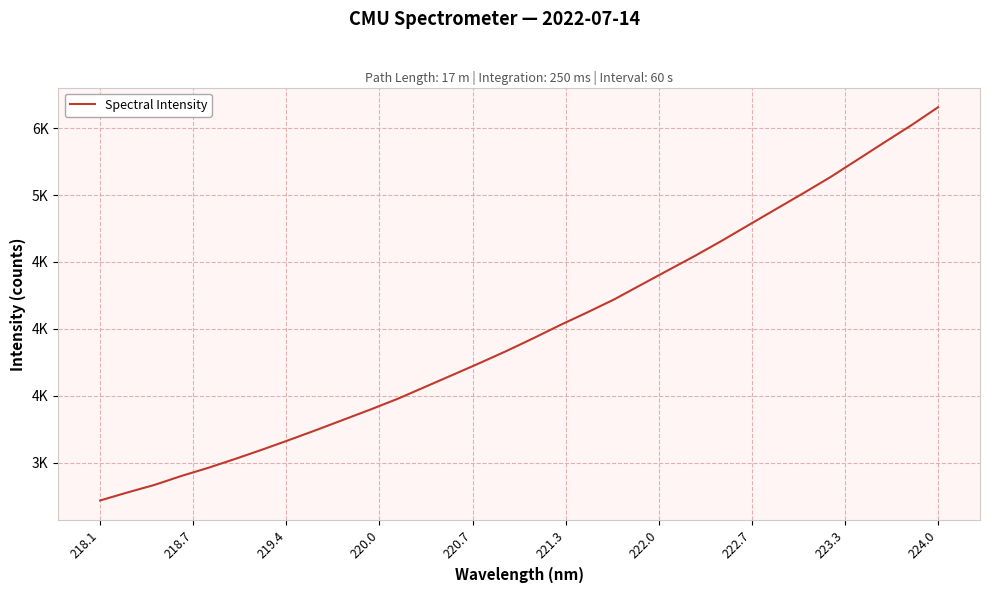

Does the chart display data point markers on the line(s)?

No